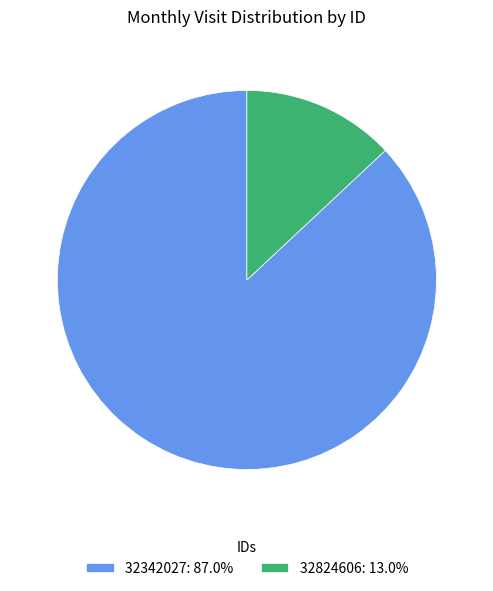

What is the ratio of the value at 32342027: 87.0% to the value at 32824606: 13.0%?

6.7